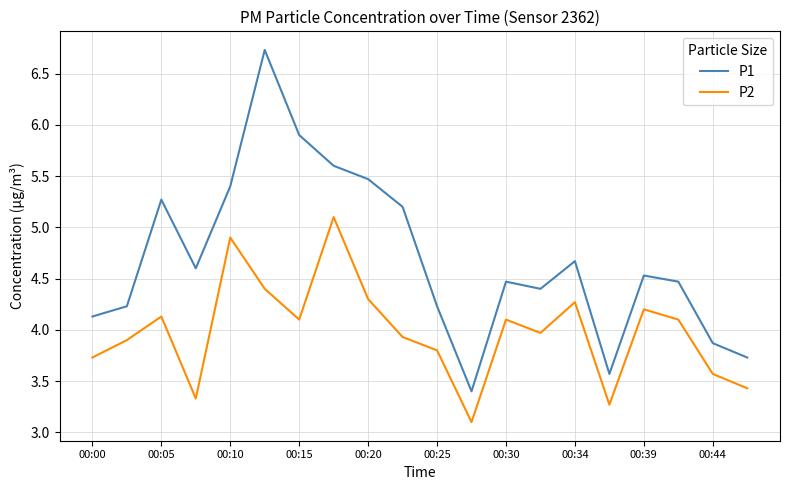

Which series has the widest spread of values?

P1